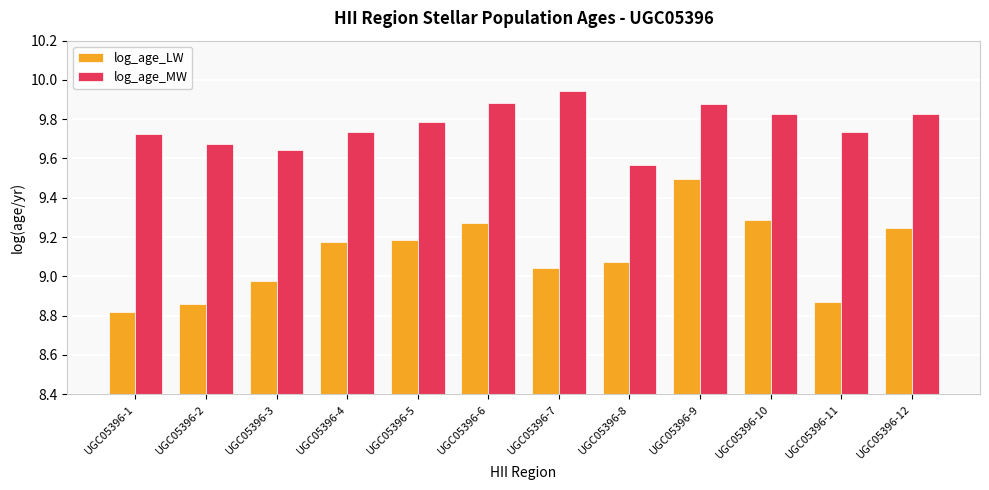

What is the sum of the log_age_LW values at UGC05396-12 and UGC05396-8?

18.3